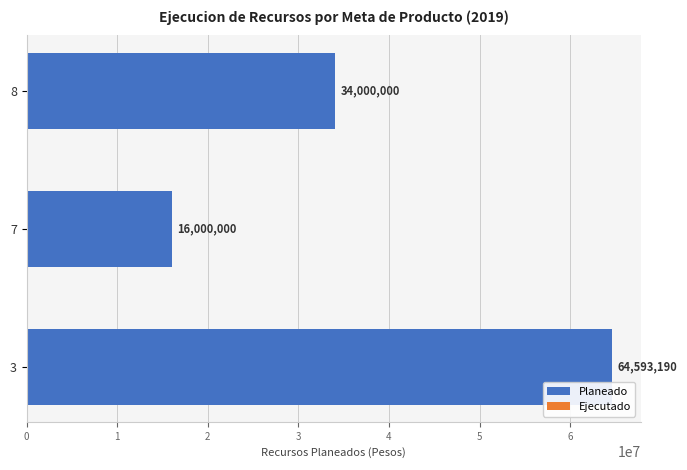

Count the number of categories in the chart.

3